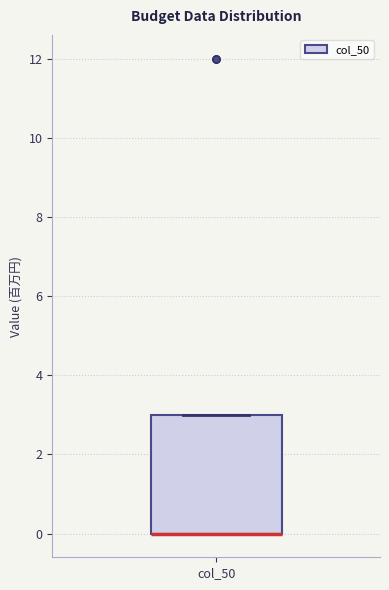

Read this box plot against the y-axis: the position of the median line, the range covered by the box, and the ends of both whiskers. The values are not printed on the chart, so give them approximately, as read against the axis.

median 0 (drawn on the box's lower edge), box 0 to 3, whiskers 0 to 3